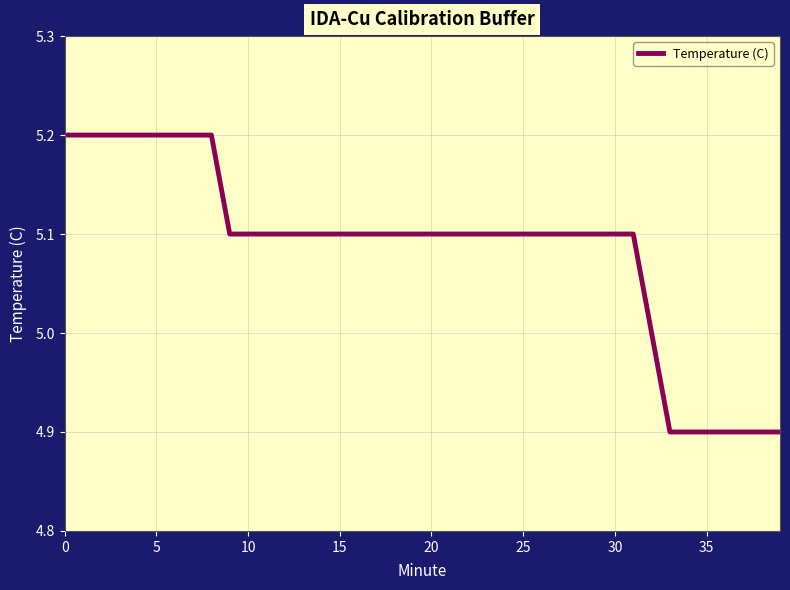

What is the minimum value shown in the chart?

4.9